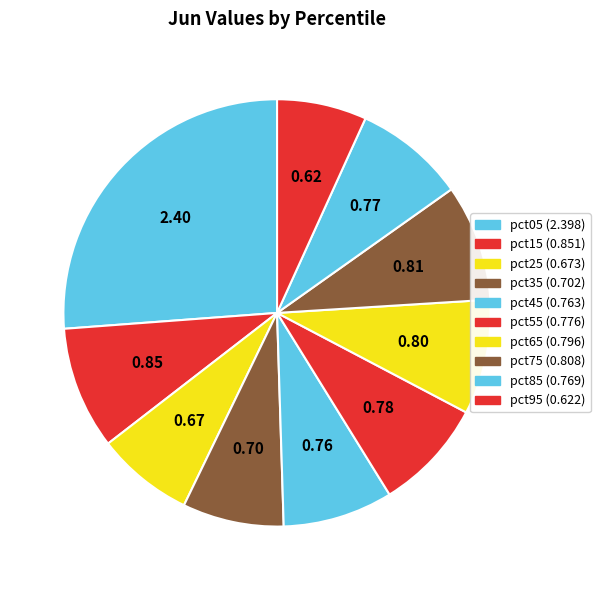

How many slices are in this pie chart?

10